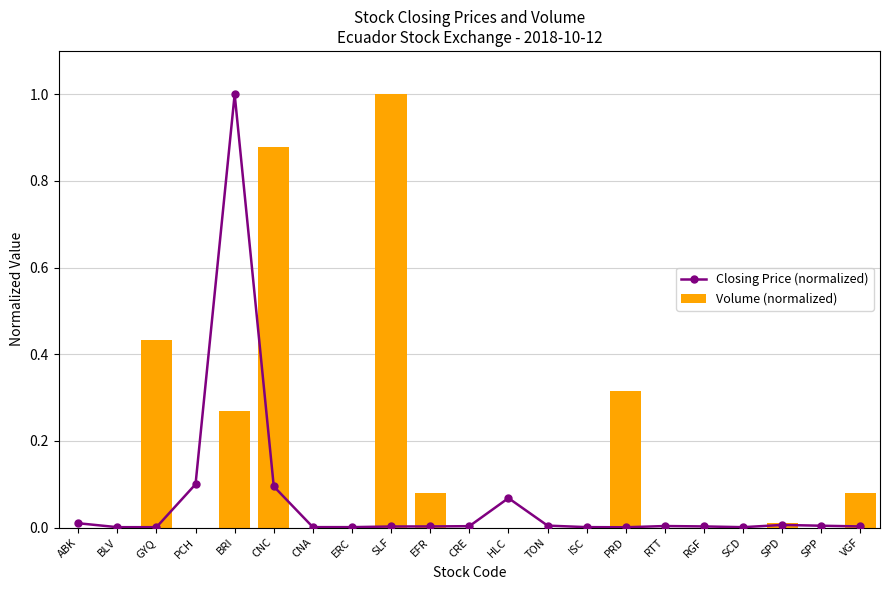

What is the difference between the second highest and minimum values in the Closing Price (normalized) series?

0.1